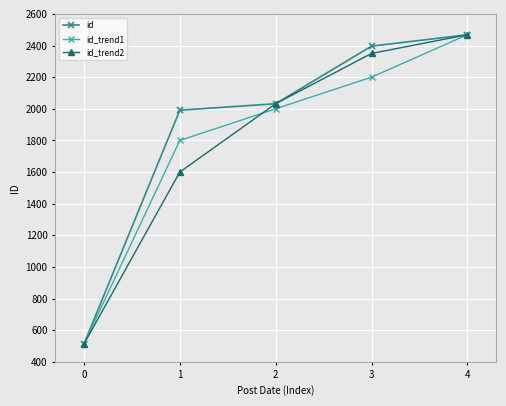

Which series changed the most between 1 and 4?

id_trend2